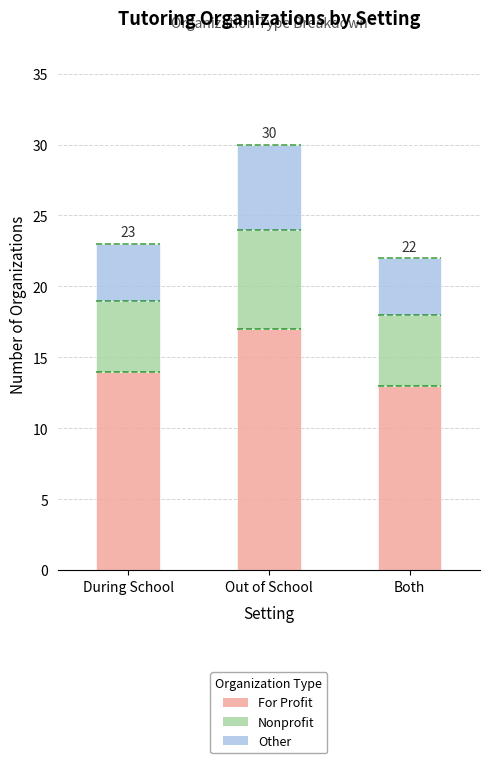

The value of For Profit at During School is 6. True or false?

False